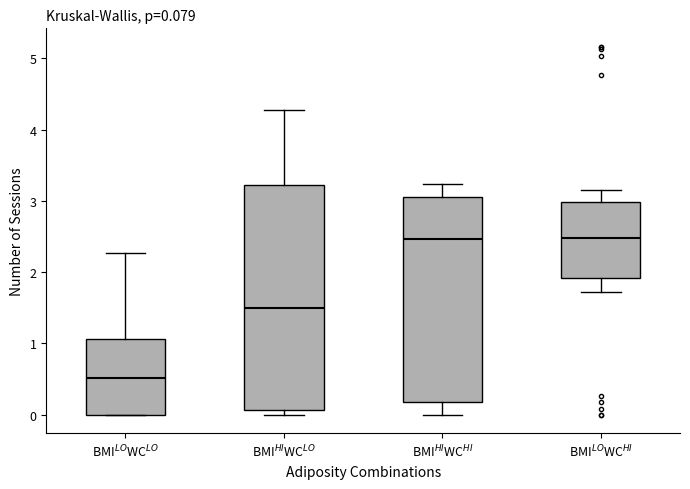

Which box is the tallest, from its lower edge to its upper edge?

BMI$^{HI}$WC$^{LO}$